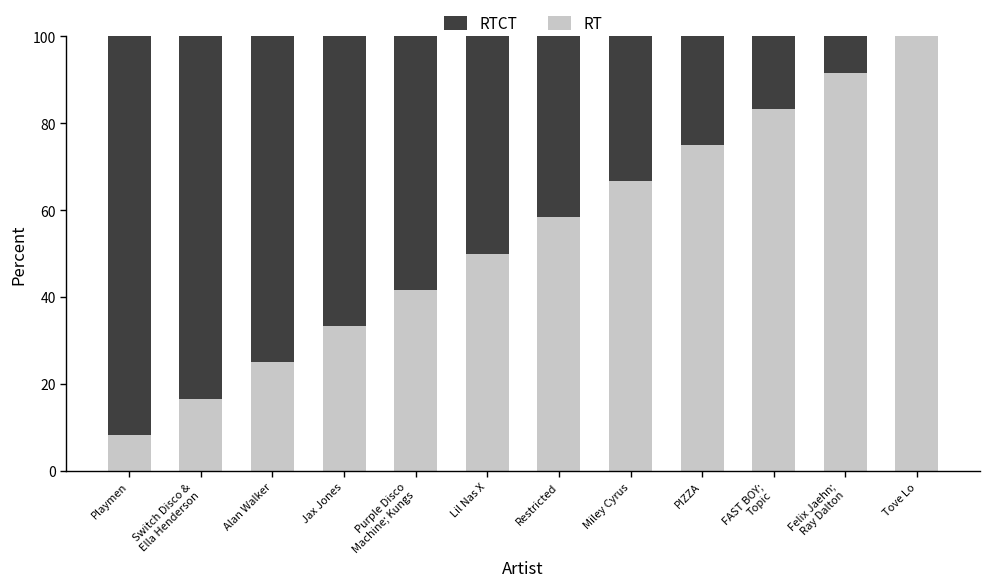

The RT series shows 25.0 at Alan Walker. True or false?

True